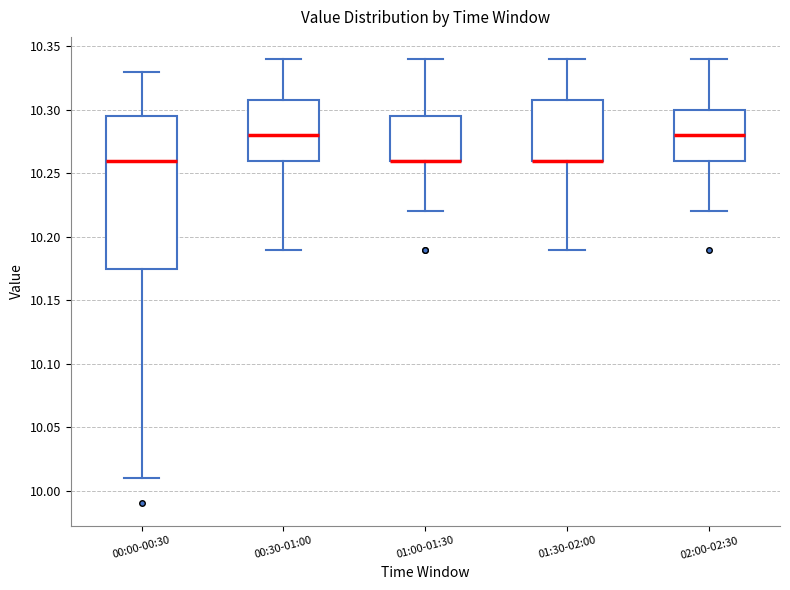

Reading left to right, transcribe this box plot: for each box, give where its median line is, the range the box spans, and where its two whiskers end, as read against the y-axis. The values are not printed on the chart, so give them approximately, as read against the axis.

00:00-00:30: median 10.260, box 10.175 to 10.295, whiskers 10.010 to 10.330
00:30-01:00: median 10.280, box 10.260 to 10.310, whiskers 10.190 to 10.340
01:00-01:30: median 10.260 (drawn on the box's lower edge), box 10.260 to 10.295, whiskers 10.220 to 10.340
01:30-02:00: median 10.260 (drawn on the box's lower edge), box 10.260 to 10.310, whiskers 10.190 to 10.340
02:00-02:30: median 10.280, box 10.260 to 10.300, whiskers 10.220 to 10.340